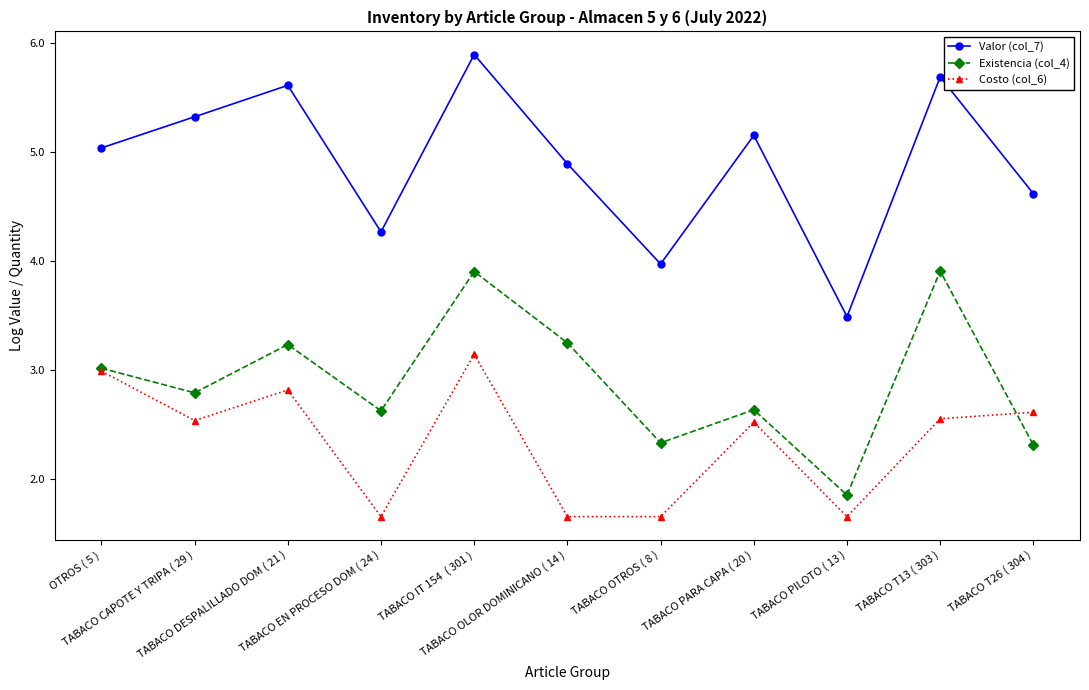

True or false: Existencia (col_4) has a value of 2.3 at TABACO OTROS ( 8 ).

True